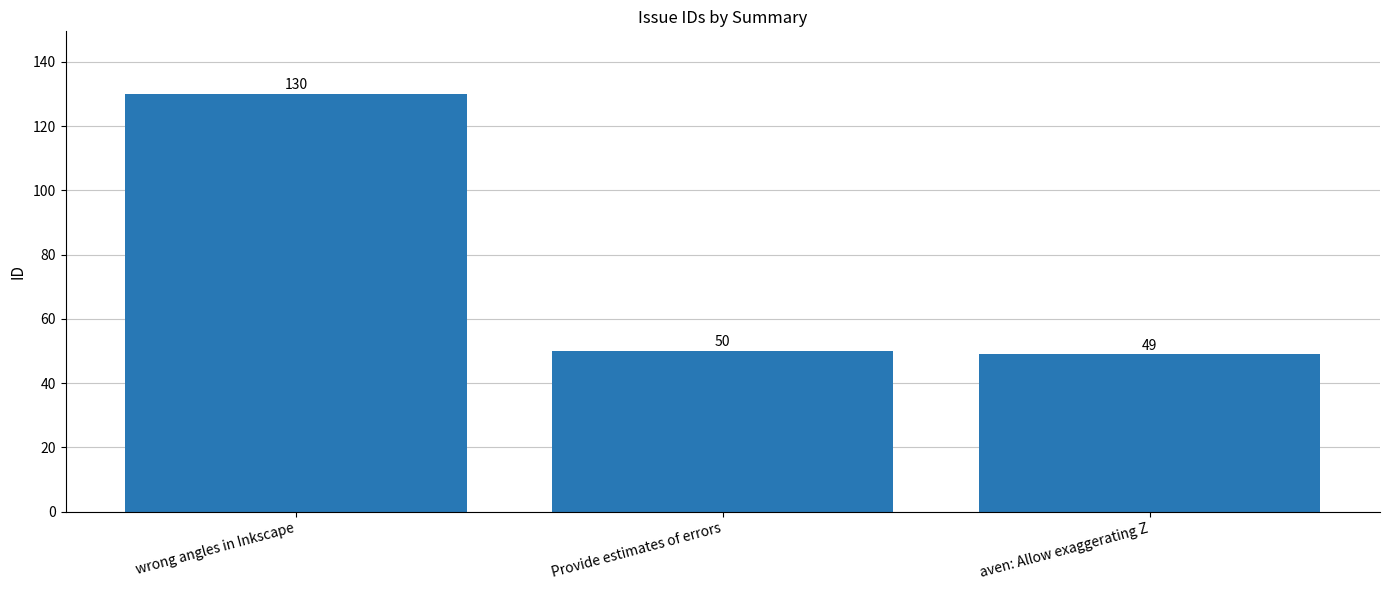

List the labels in order of value, smallest first.

aven: Allow exaggerating Z, Provide estimates of errors, wrong angles in Inkscape